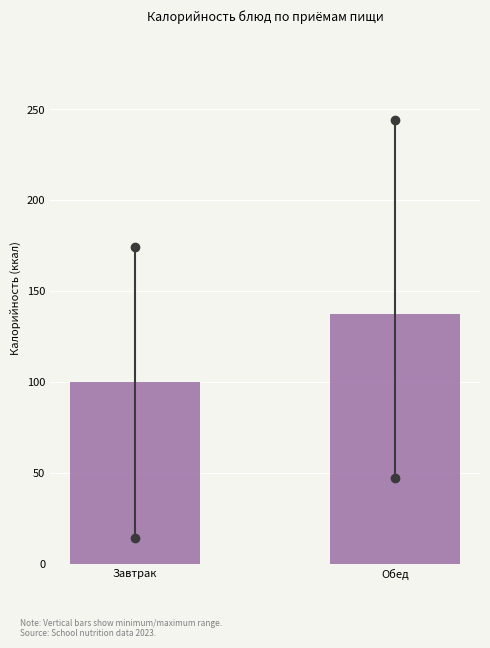

Reading left to right, list all the values displayed in this chart.

Завтрак=99.8	Обед=137.2